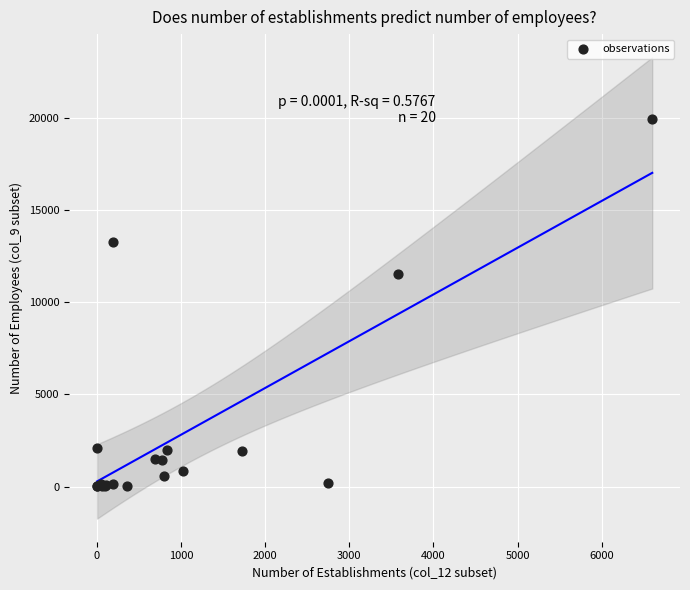

What Y value in the scatter plot is closest to 9968?

11549